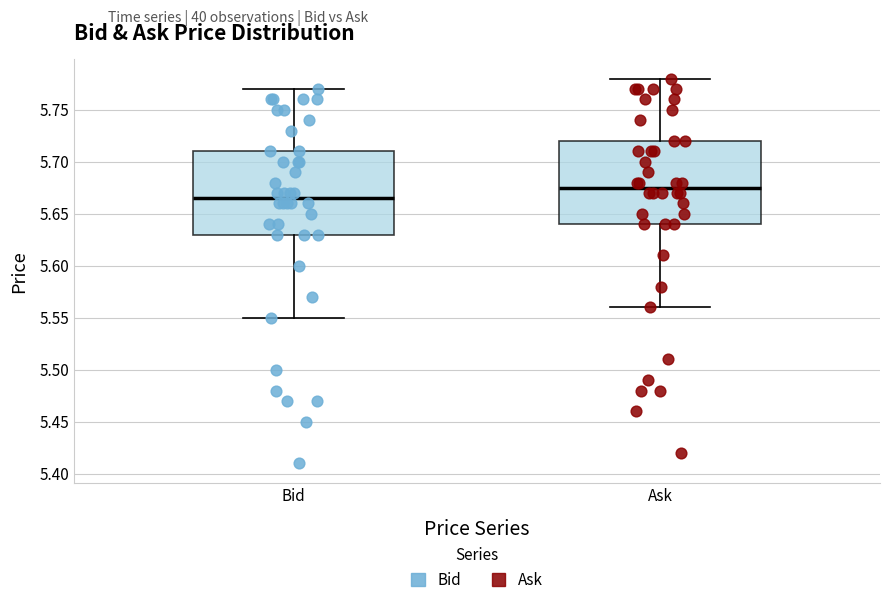

Reading left to right, read every box against the y-axis: the position of its median line, the range the box covers, and the ends of its whiskers. The values are not printed on the chart, so give them approximately, as read against the axis.

Bid: median 5.665, box 5.630 to 5.710, whiskers 5.550 to 5.770
Ask: median 5.675, box 5.640 to 5.720, whiskers 5.560 to 5.780